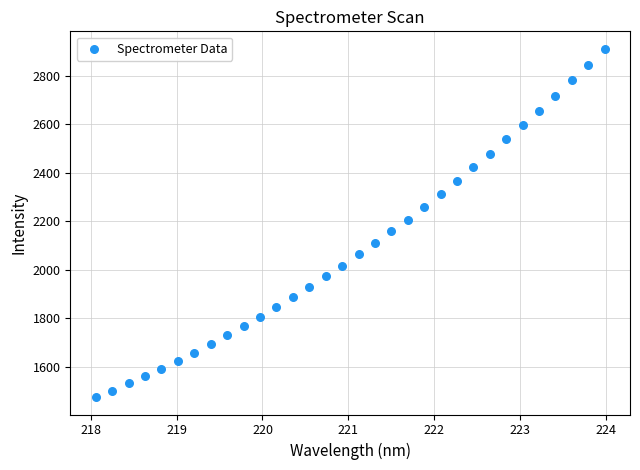

What is the range of X values (max minus min)?

5.9